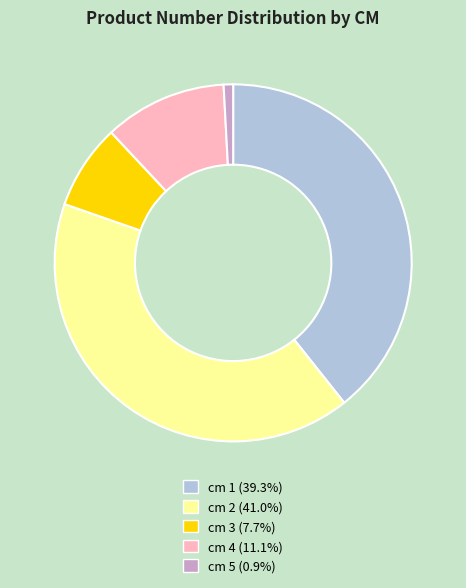

Do cm 1 (39.3%) and cm 4 (11.1%) together represent more than half of the pie?

Yes